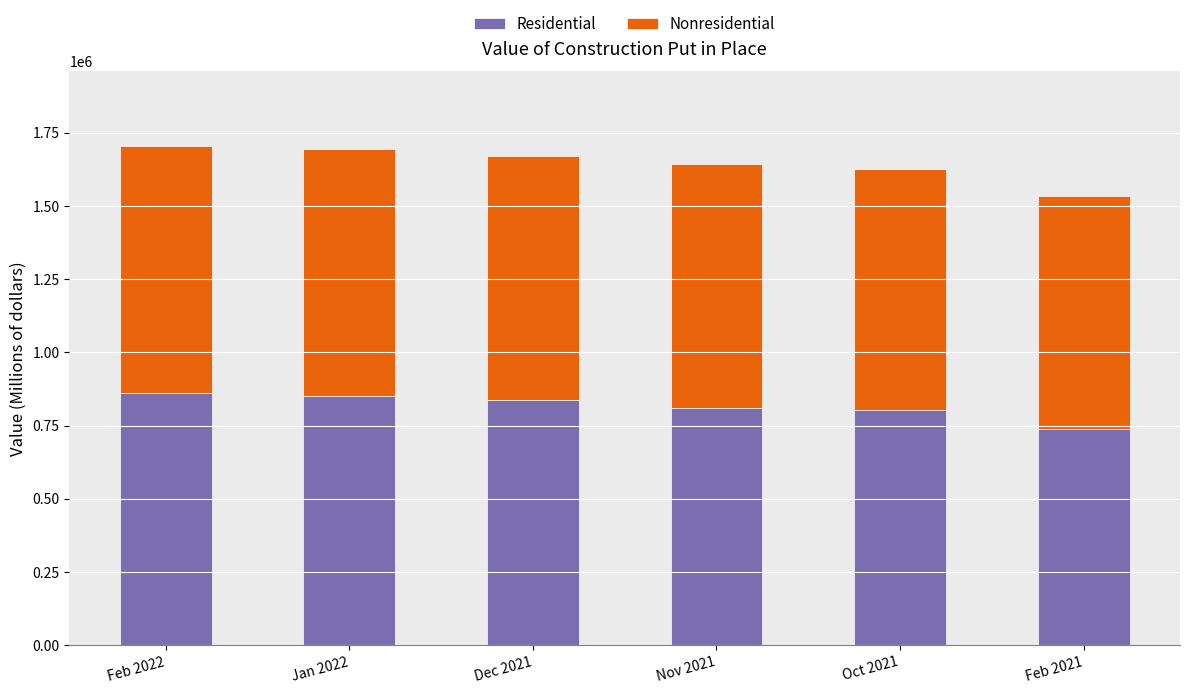

What is the sum of all Residential values?

4899866